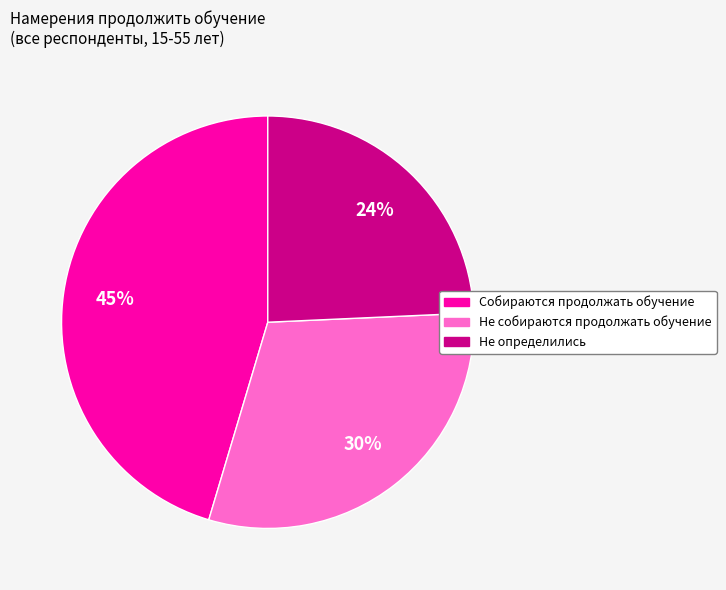

To the nearest percent, what portion does Не собираются продолжать обучение represent?

30%